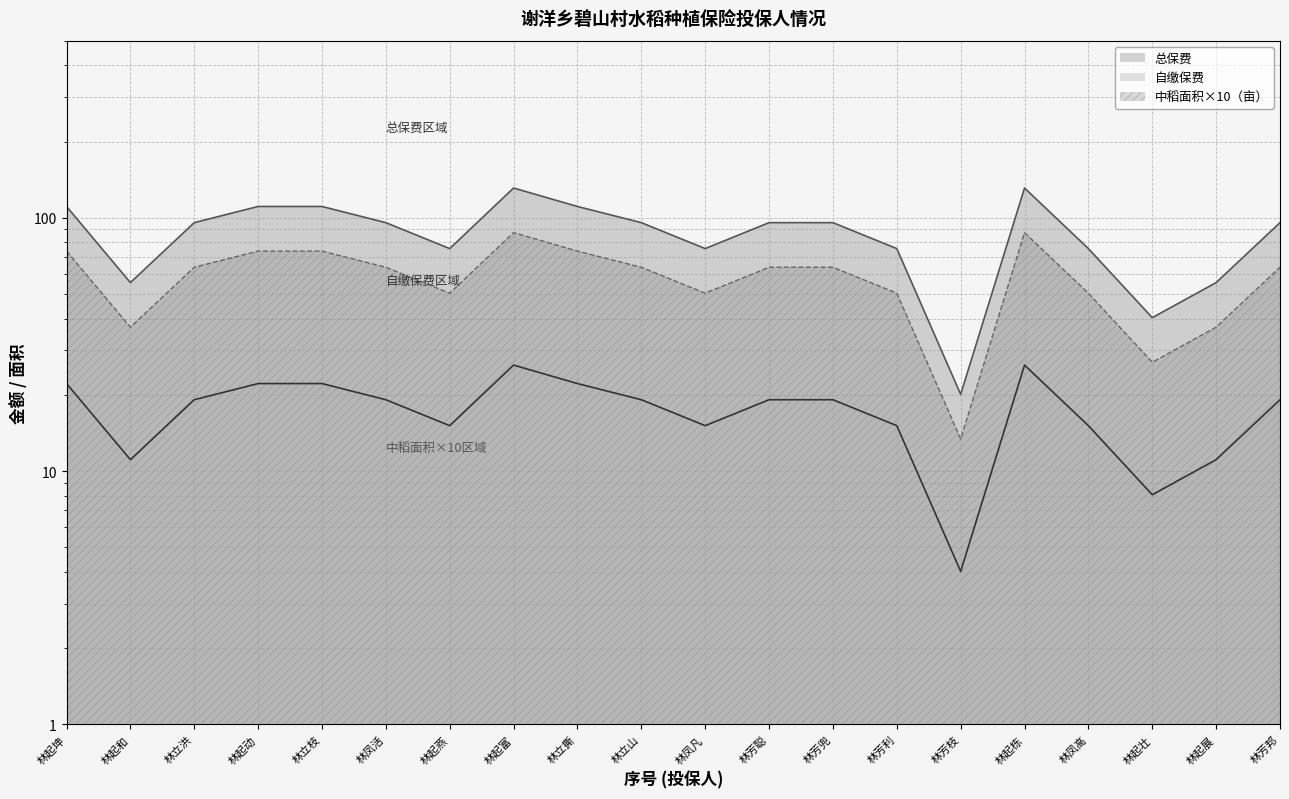

What is the label of the 16th point from the left?

林起栋